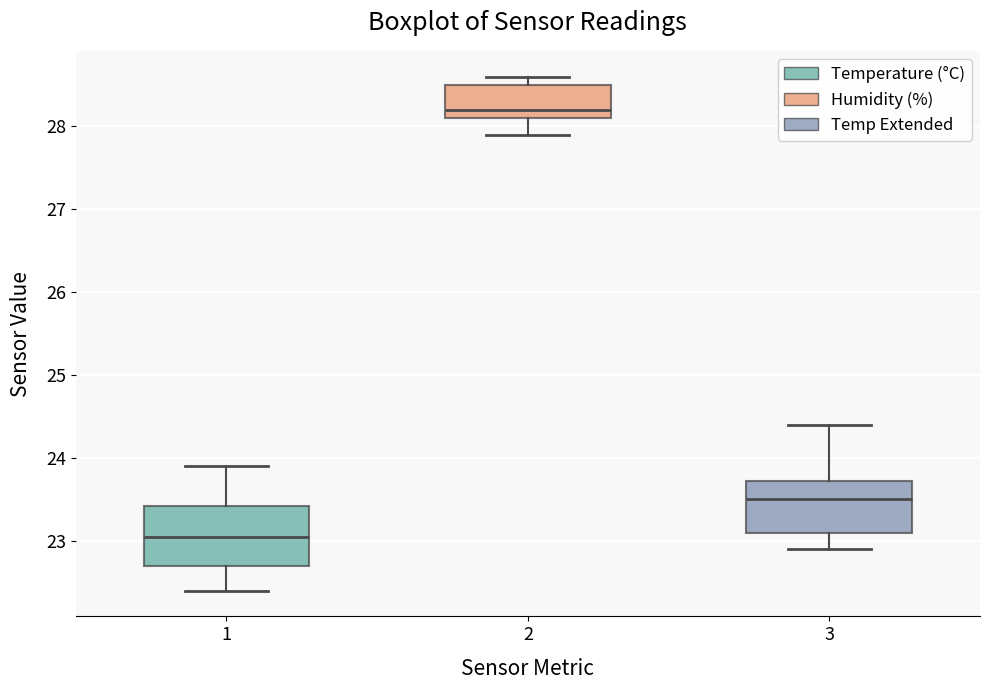

Reading left to right, transcribe this box plot: for each box, give where its median line is, the range the box spans, and where its two whiskers end, as read against the y-axis. The values are not printed on the chart, so give them approximately, as read against the axis.

1: median 23.1, box 22.7 to 23.4, whiskers 22.4 to 23.9
2: median 28.2, box 28.1 to 28.5, whiskers 27.9 to 28.6
3: median 23.5, box 23.1 to 23.7, whiskers 22.9 to 24.4